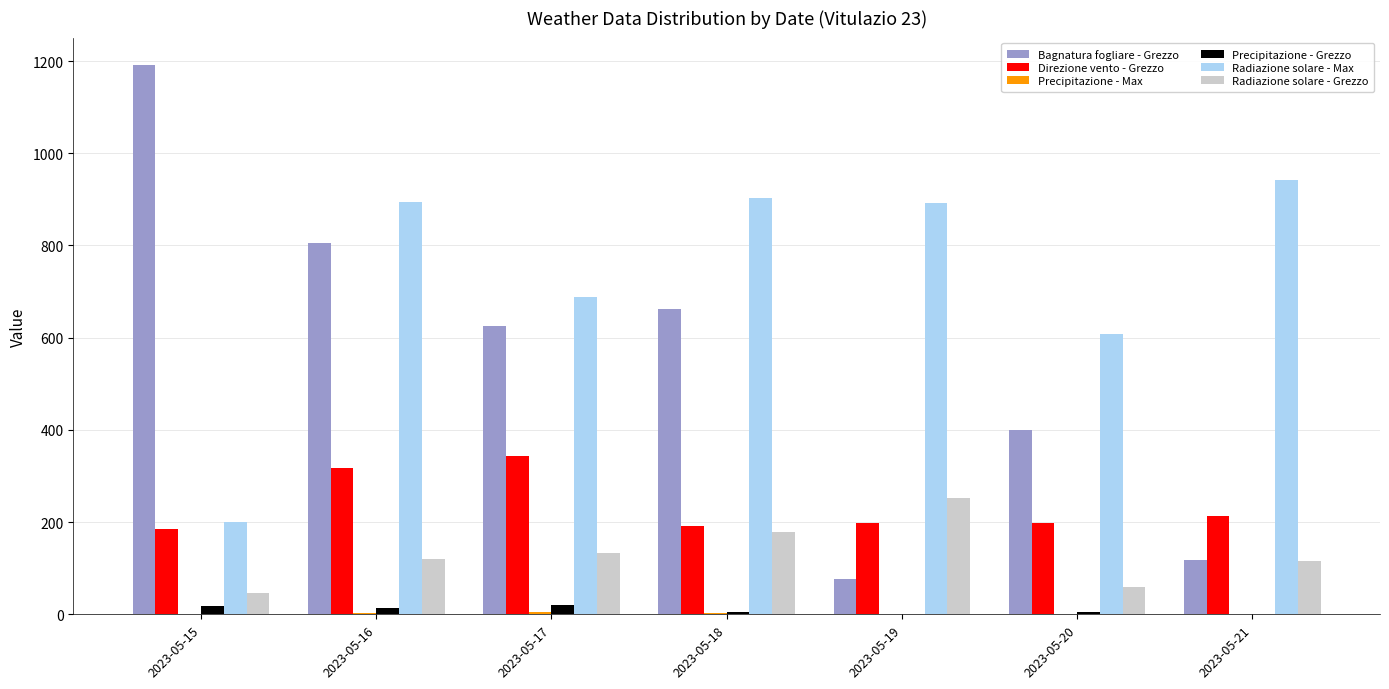

The value of Direzione vento - Grezzo at 2023-05-18 is 93.6. True or false?

False